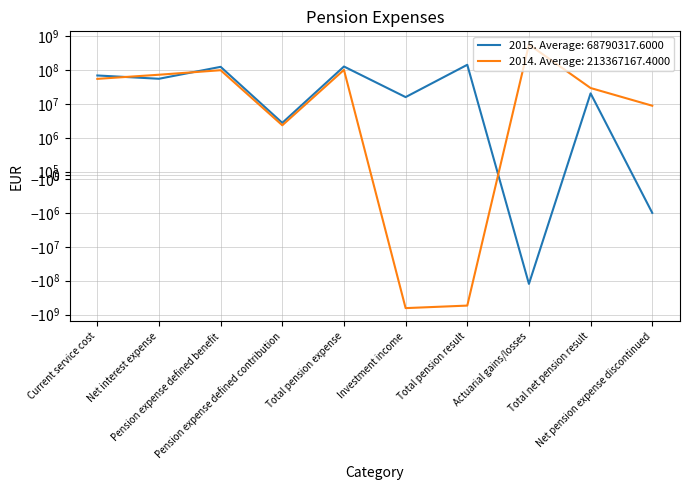

How many distinct data groups are displayed?

2